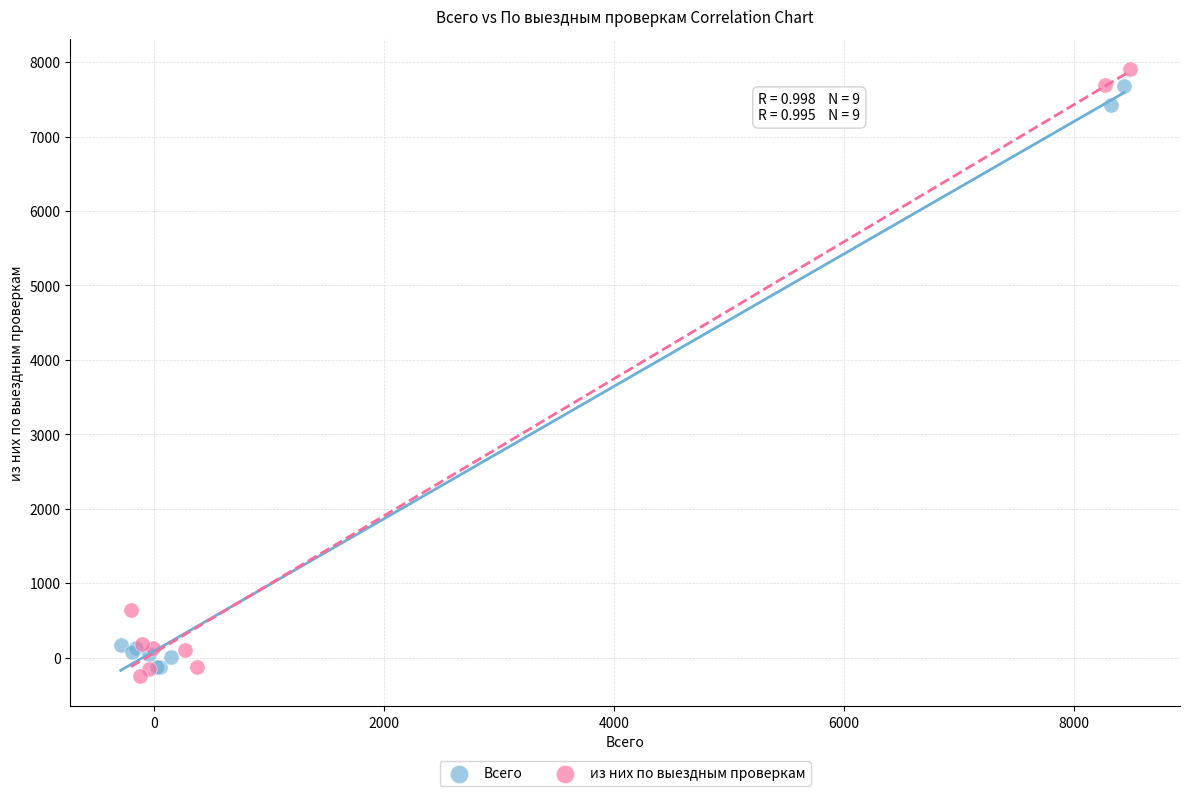

Which series has the widest spread of Y values?

из них по выездным проверкам